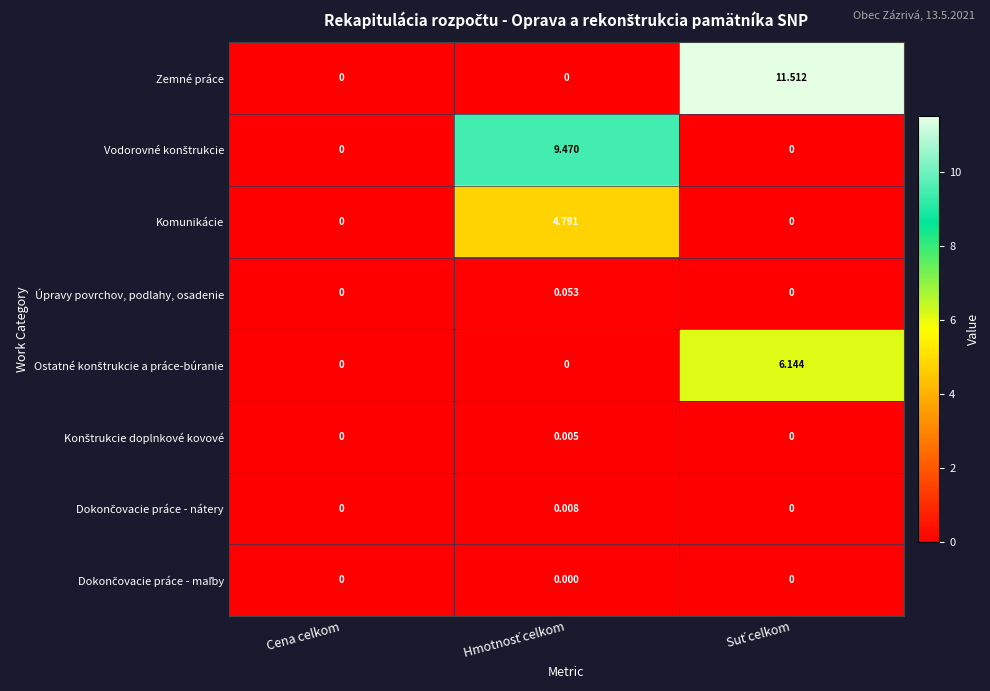

Which series has the largest total across all categories?

Zemné práce